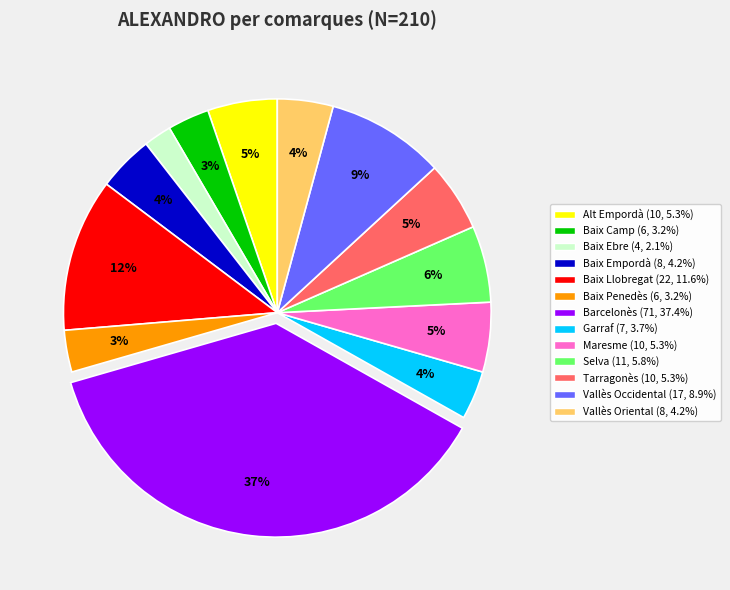

What percentage is the Maresme slice, to the nearest percent?

5%